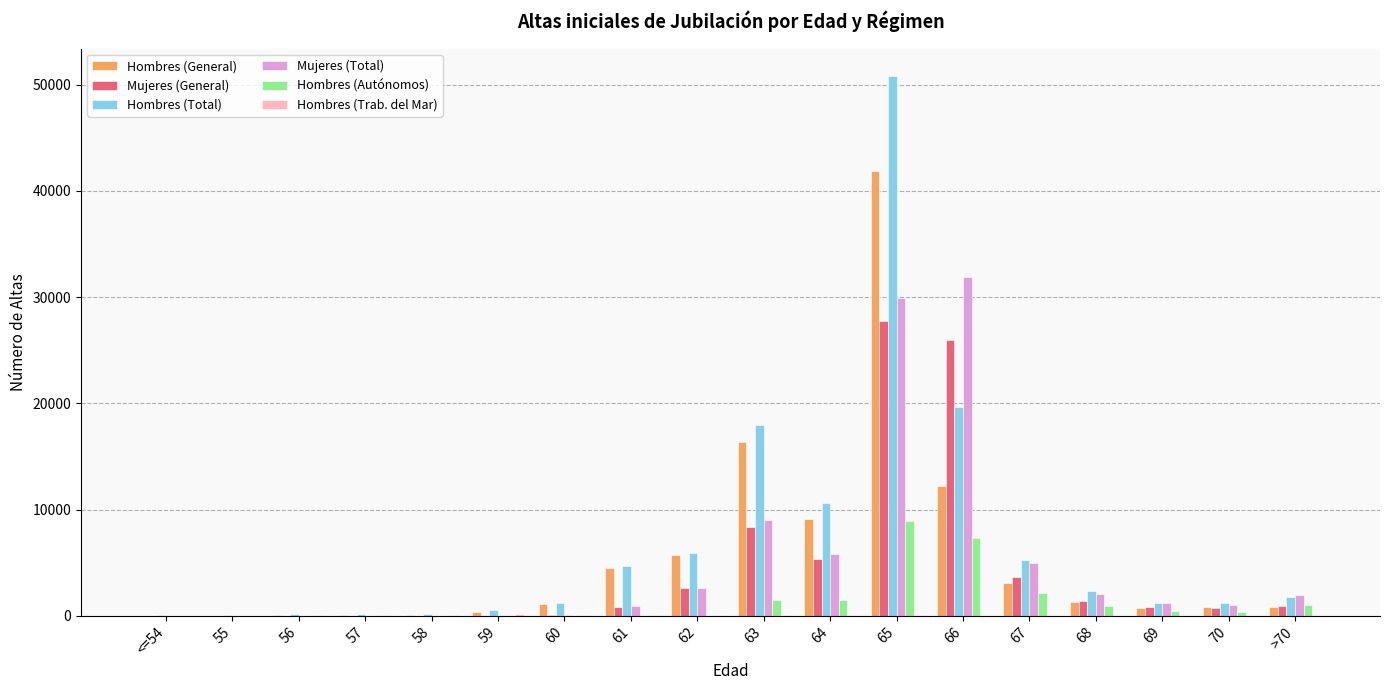

What is the sum of all Hombres (Autónomos) values?

24359